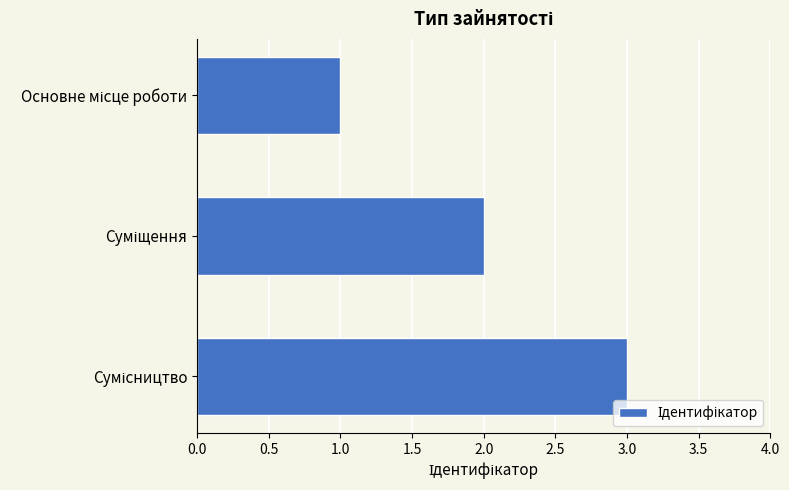

What is the sum of all values?

6